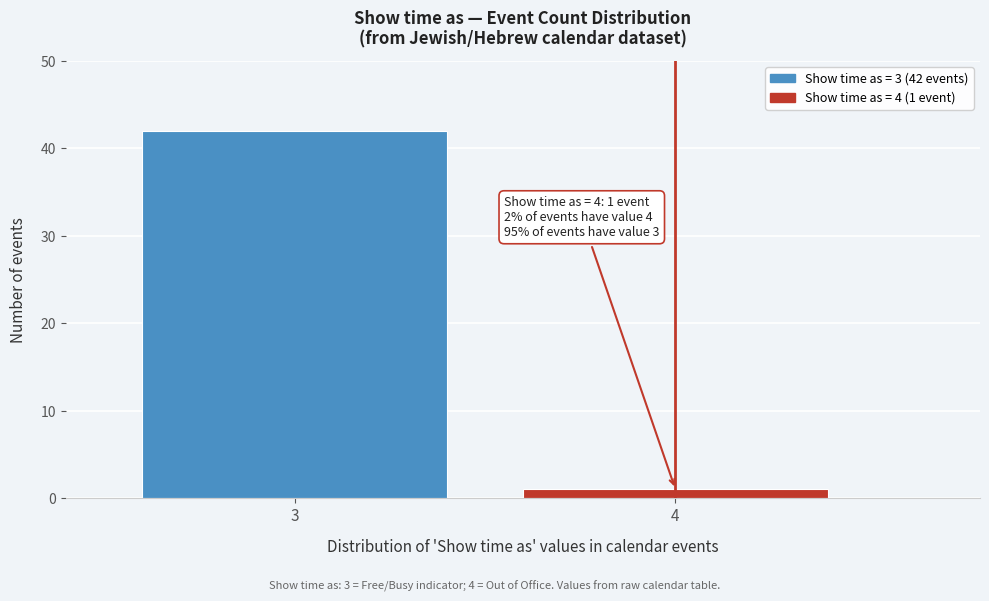

Reading left to right, what are all the values shown in this chart?

3=42	4=1